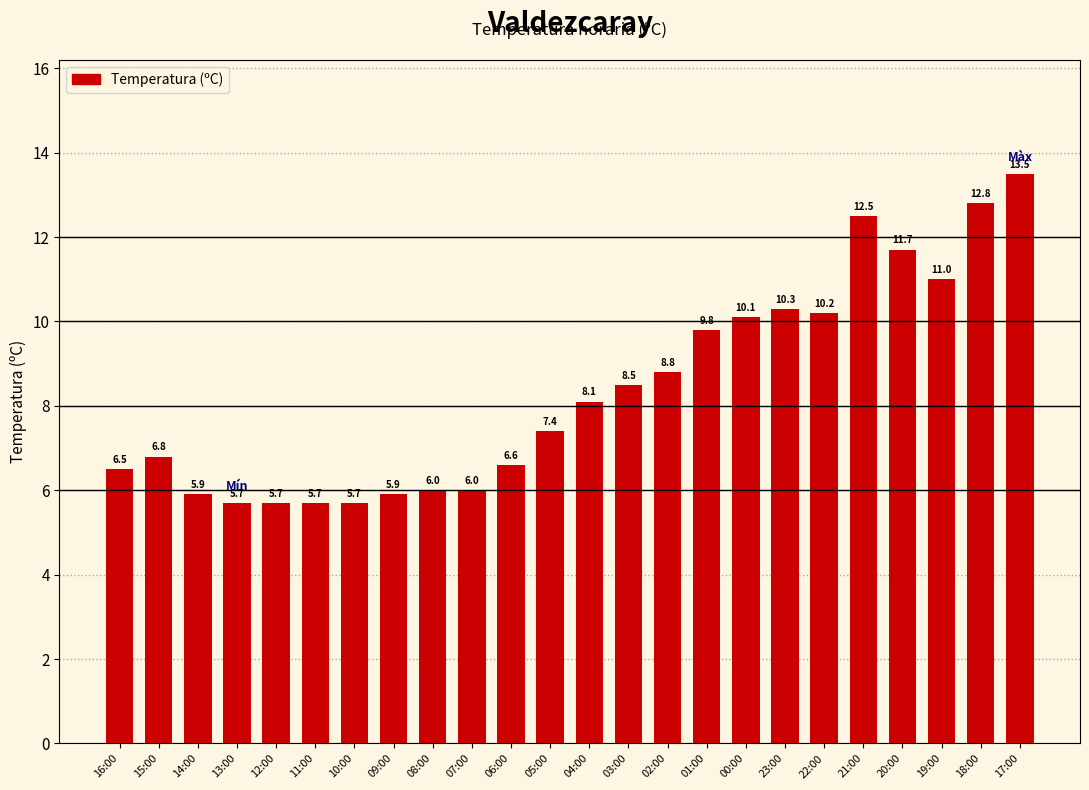

Is it true that the value at 08:00 is 6.0?

True